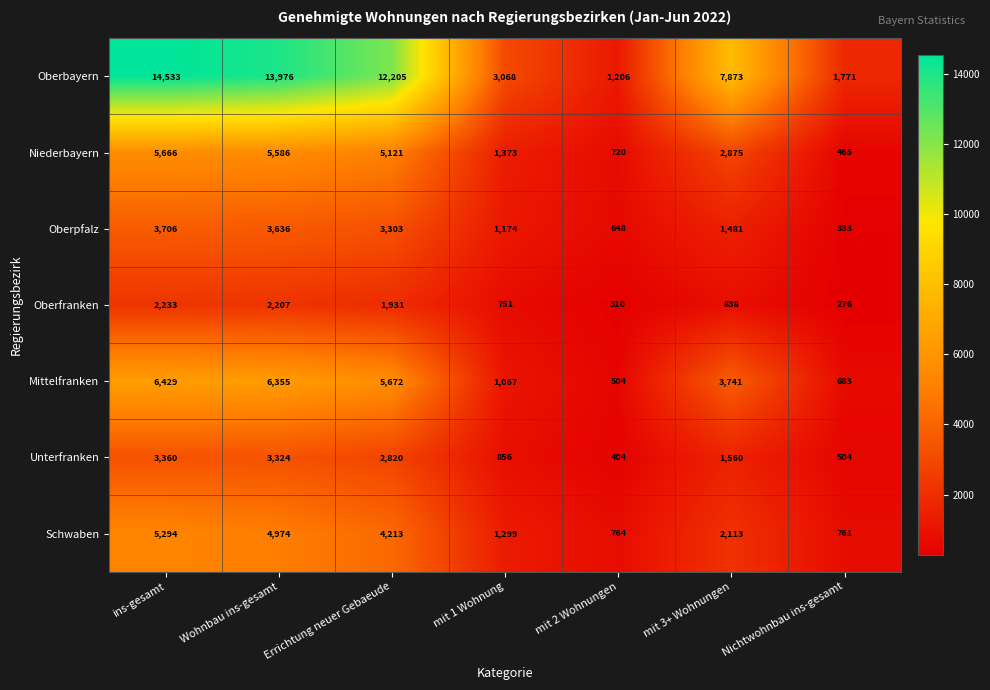

Rank the series at ins-gesamt from lowest to highest value.

Oberfranken, Unterfranken, Oberpfalz, Schwaben, Niederbayern, Mittelfranken, Oberbayern